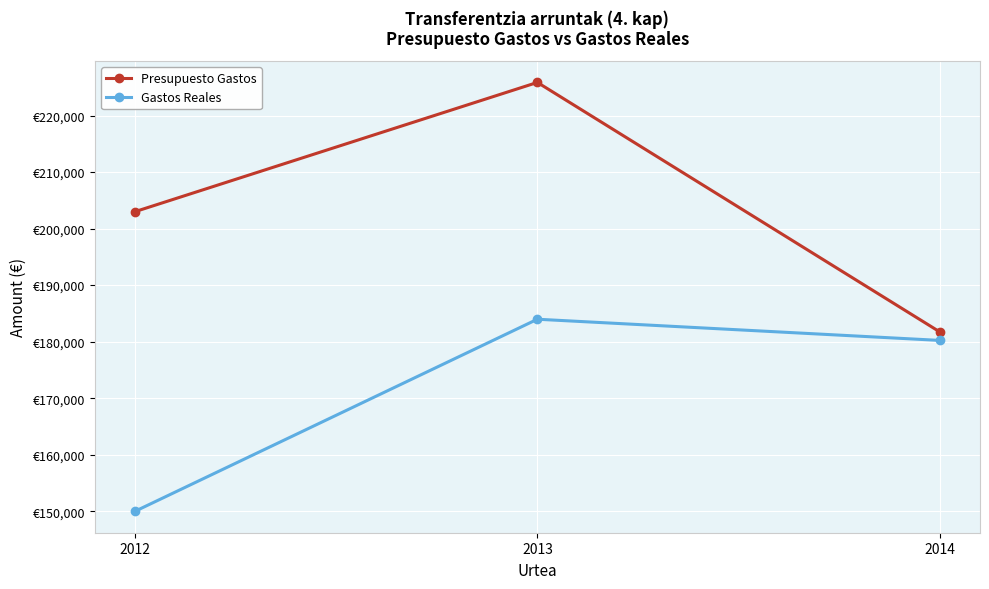

Does the chart display data point markers on the line(s)?

Yes